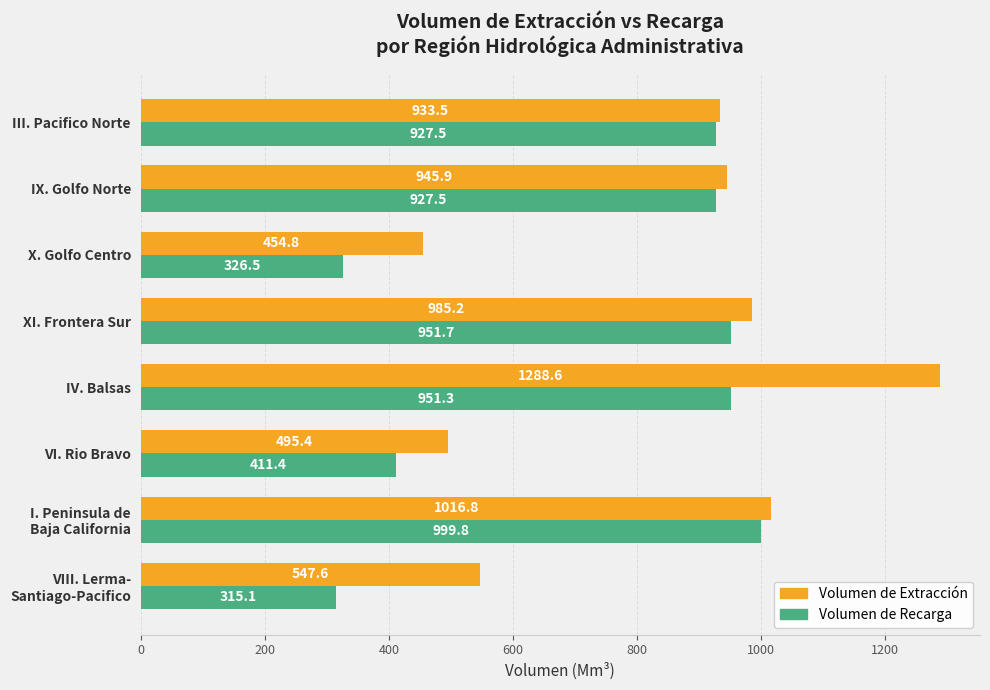

How many categories are shown in the chart?

8